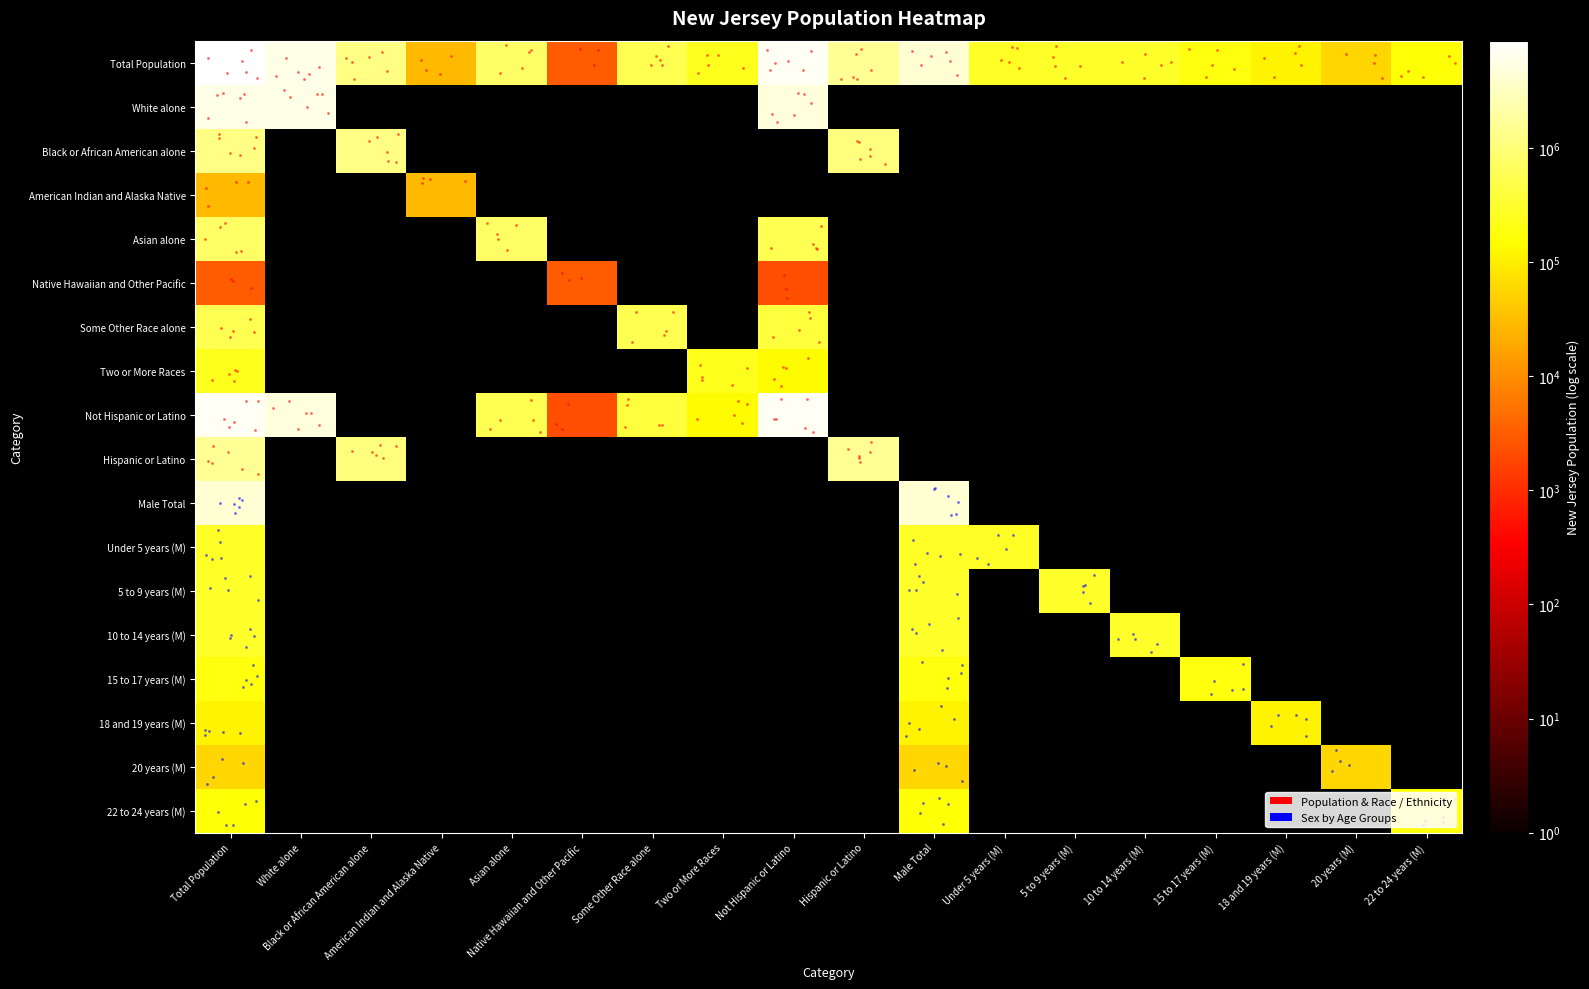

What is the lowest value of the Native Hawaiian and Other Pacific series?

2308.0